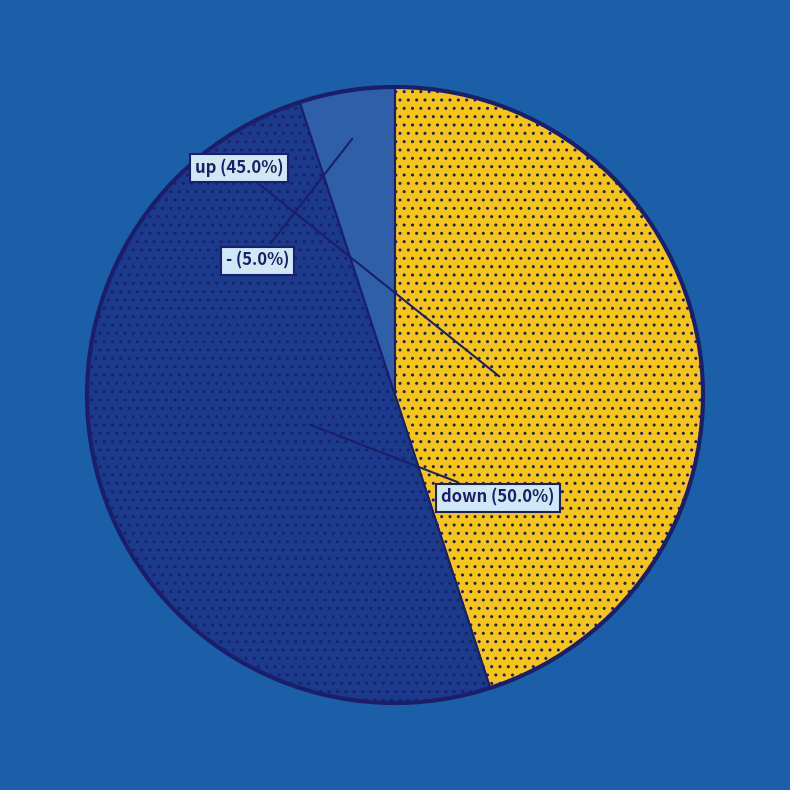

What is the total percentage of down and -?

55.0%